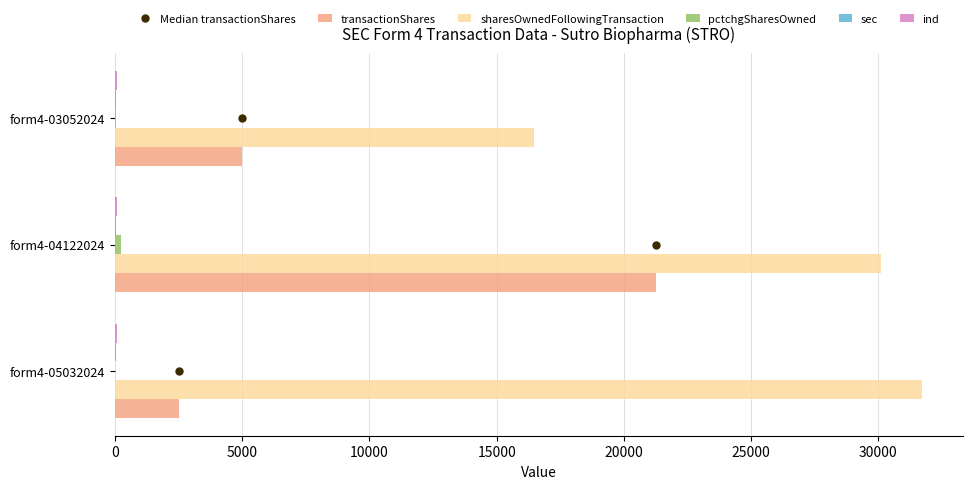

At which category is the sum across all series the highest?

form4-04122024